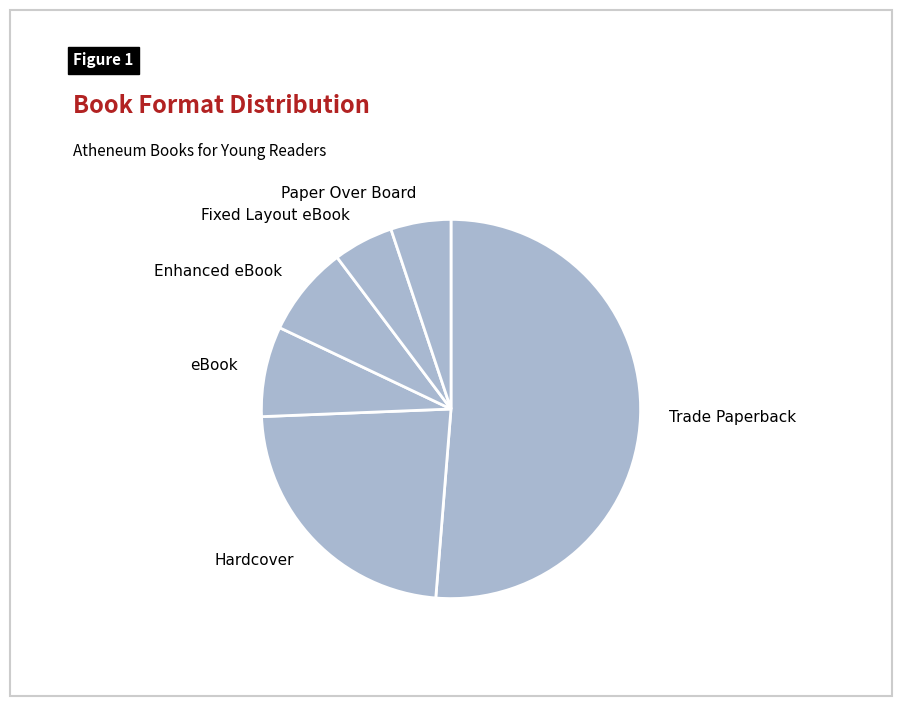

Count the number of slices in the pie.

6